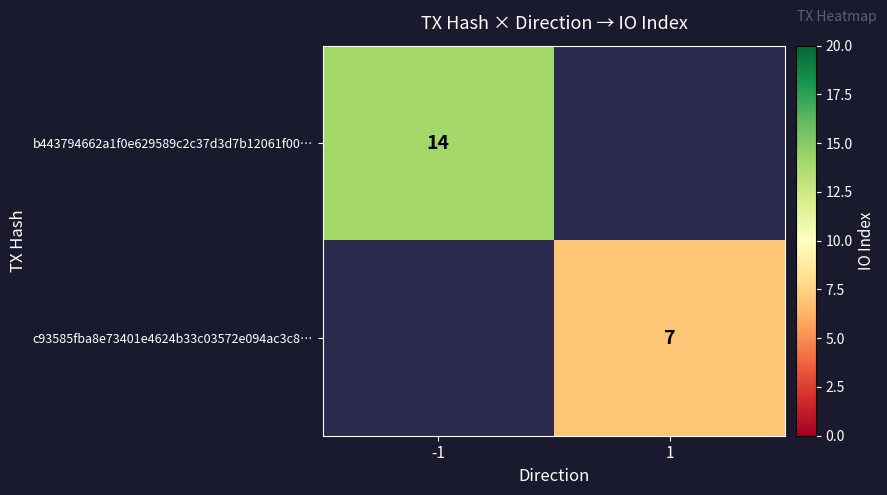

The b443794662a1f0e629589c2c37d3d7b12061f00… series shows 14 at -1. True or false?

True